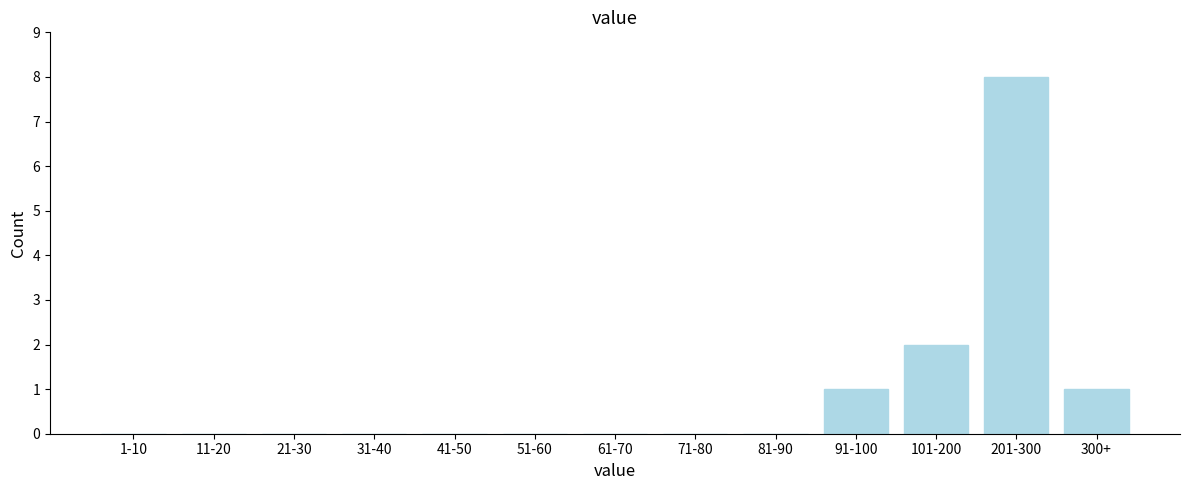

Reading left to right, what are all the values shown in this chart?

1-10=0	11-20=0	21-30=0	31-40=0	41-50=0	51-60=0	61-70=0	71-80=0	81-90=0	91-100=1	101-200=2	201-300=8	300+=1